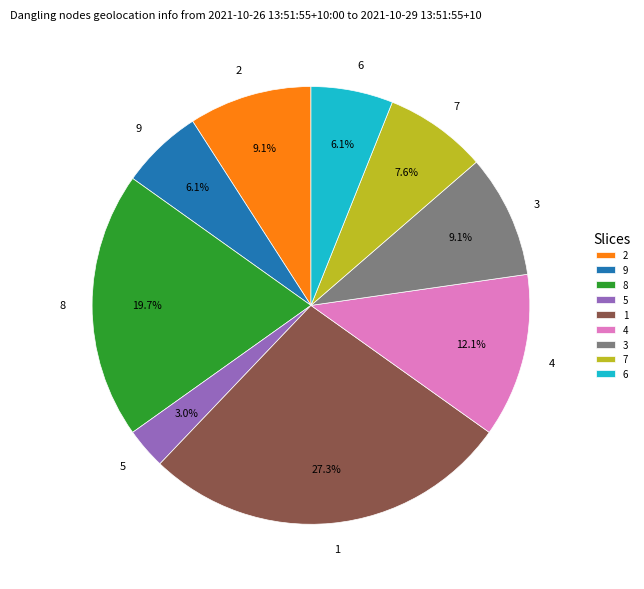

Which has a higher value, 3 or 7?

3